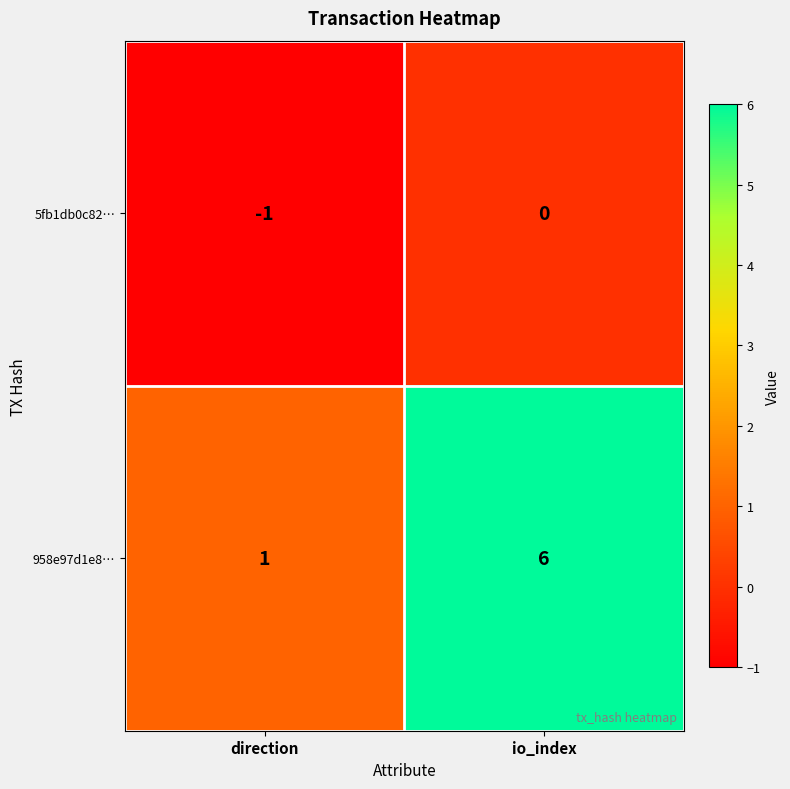

Rank the series at direction from lowest to highest value.

5fb1db0c82…, 958e97d1e8…